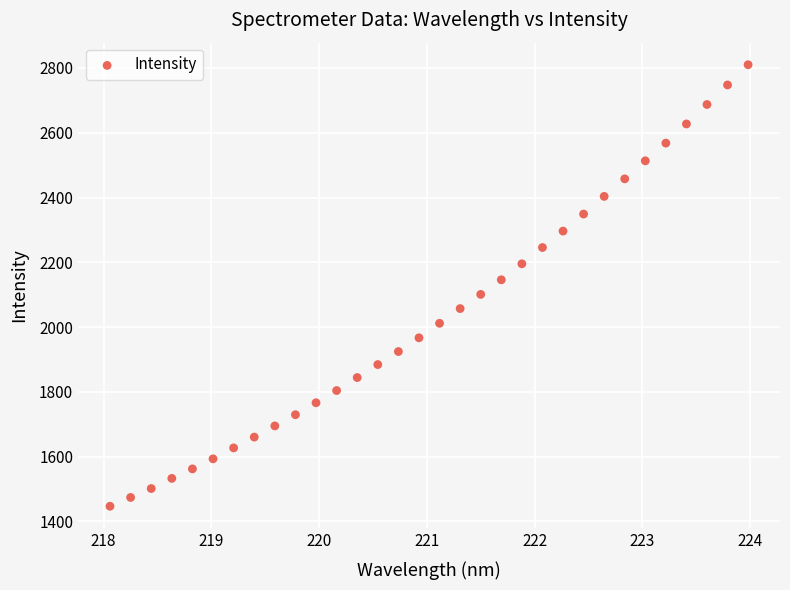

What is the range of X values (max minus min)?

5.9